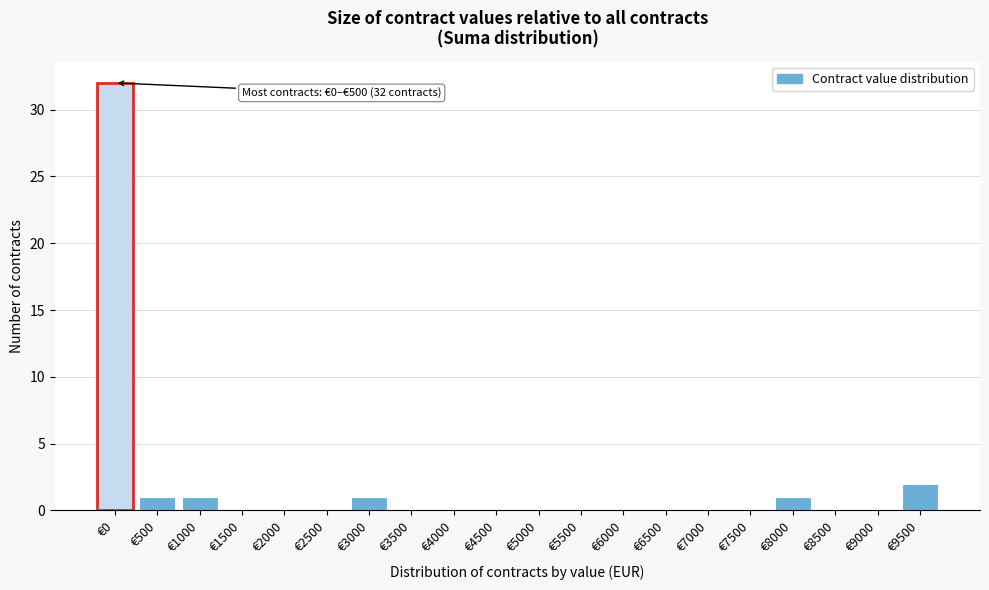

Reading left to right, transcribe all the data shown in this chart.

€0=32	€500=1	€1000=1	€1500=0	€2000=0	€2500=0	€3000=1	€3500=0	€4000=0	€4500=0	€5000=0	€5500=0	€6000=0	€6500=0	€7000=0	€7500=0	€8000=1	€8500=0	€9000=0	€9500=2